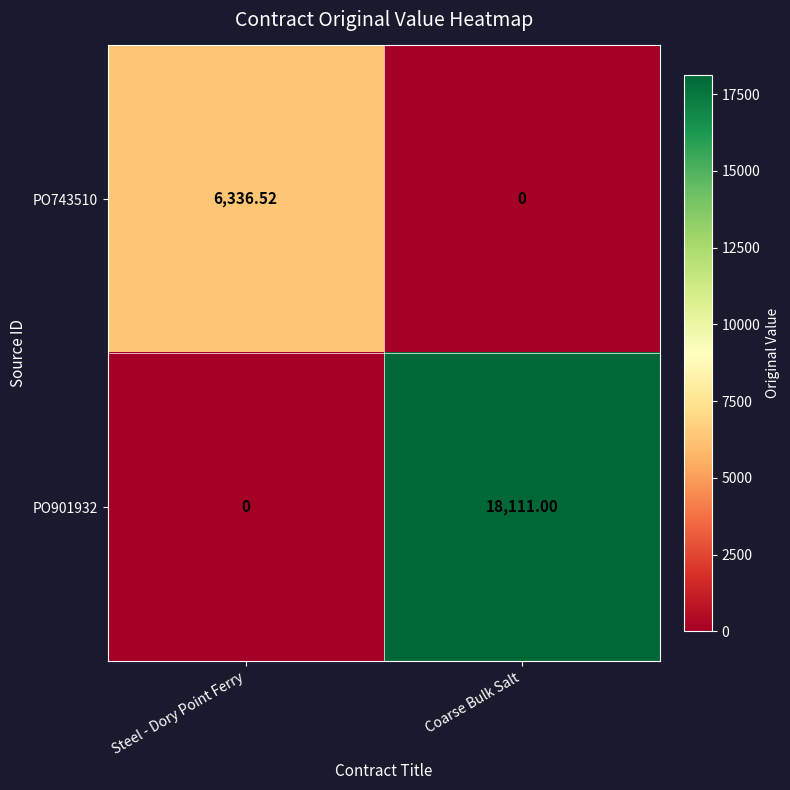

Is the value of PO743510 at Steel - Dory Point Ferry greater than the value of PO901932 at Steel - Dory Point Ferry?

Yes